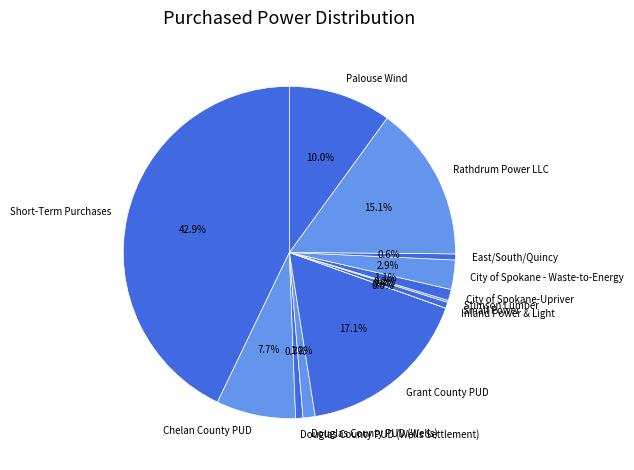

What percentage is the City of Spokane - Waste-to-Energy slice, to the nearest percent?

3%